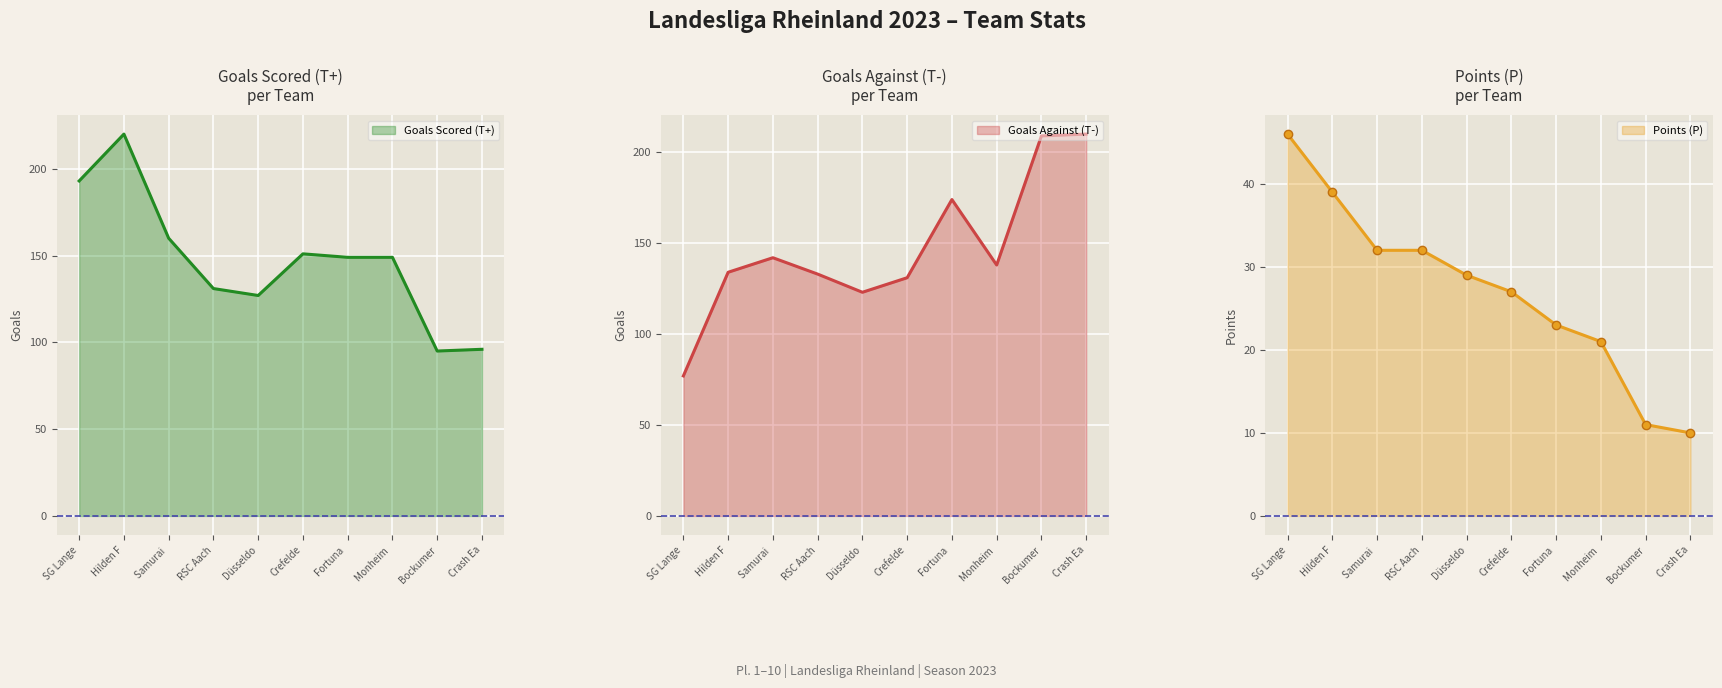

How many interior local valleys does the Goals Against (T-) series have?

2